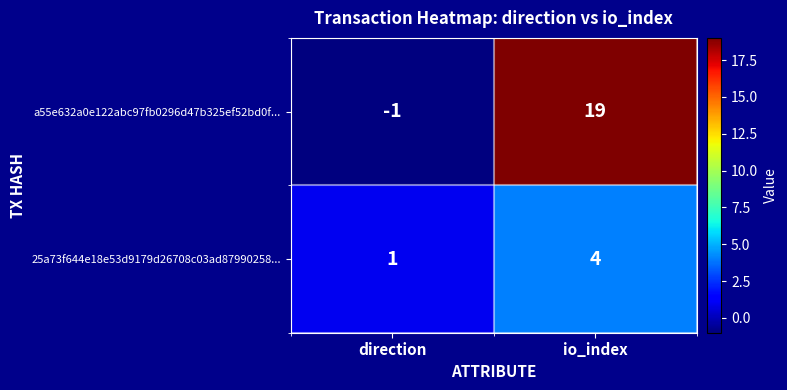

Which category has the highest value in the a55e632a0e122abc97fb0296d47b325ef52bd0f... series?

io_index